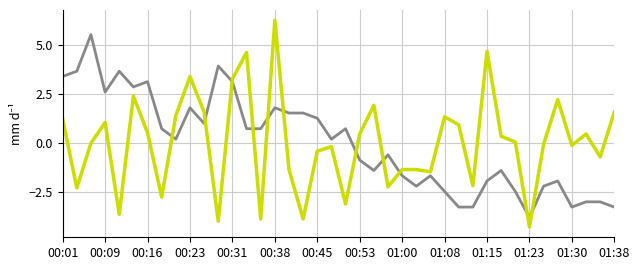

What is the smallest value displayed?

-4.3